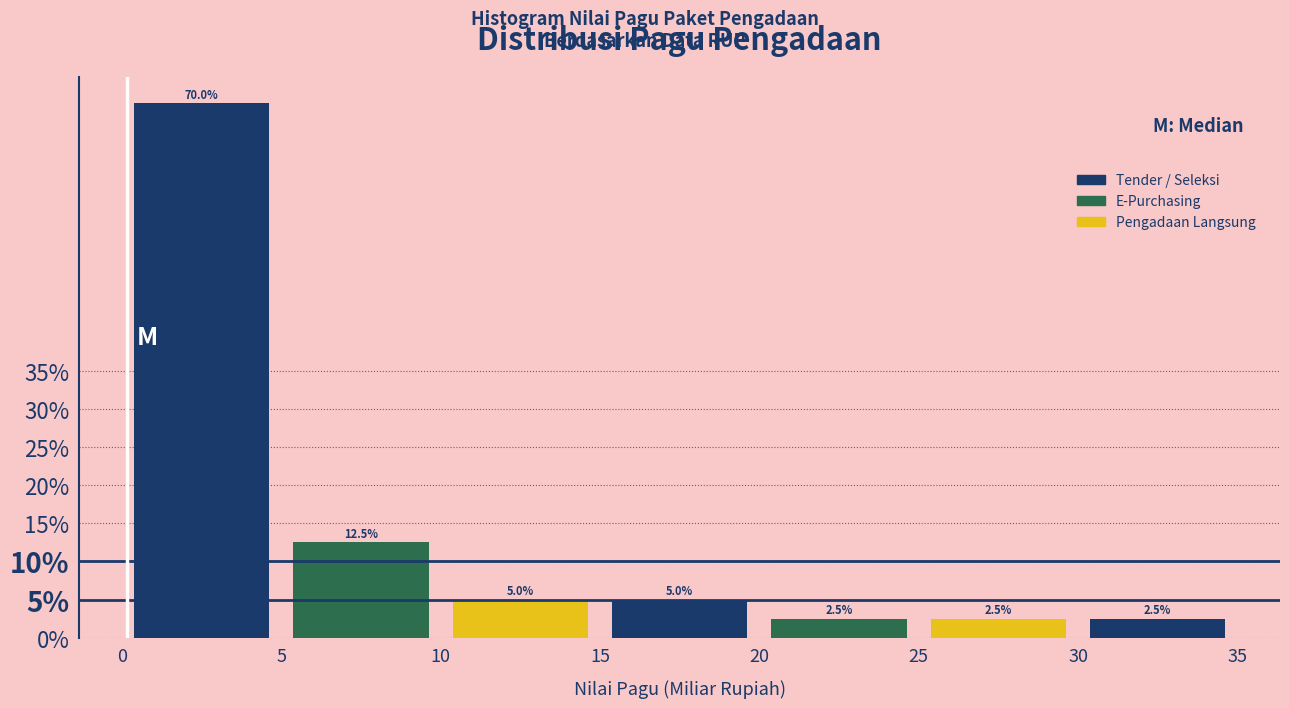

Reading left to right, list every bar in this chart as the range it spans on the x-axis followed by its height.

0 to 5: 70.0
5 to 10: 12.5
10 to 15: 5.0
15 to 20: 5.0
20 to 25: 2.5
25 to 30: 2.5
30 to 35: 2.5